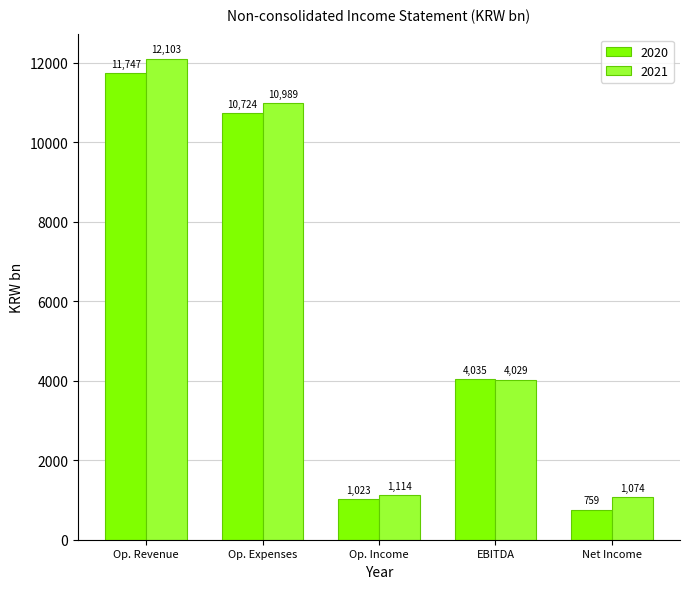

What is the highest value of the 2021 series?

12102.8